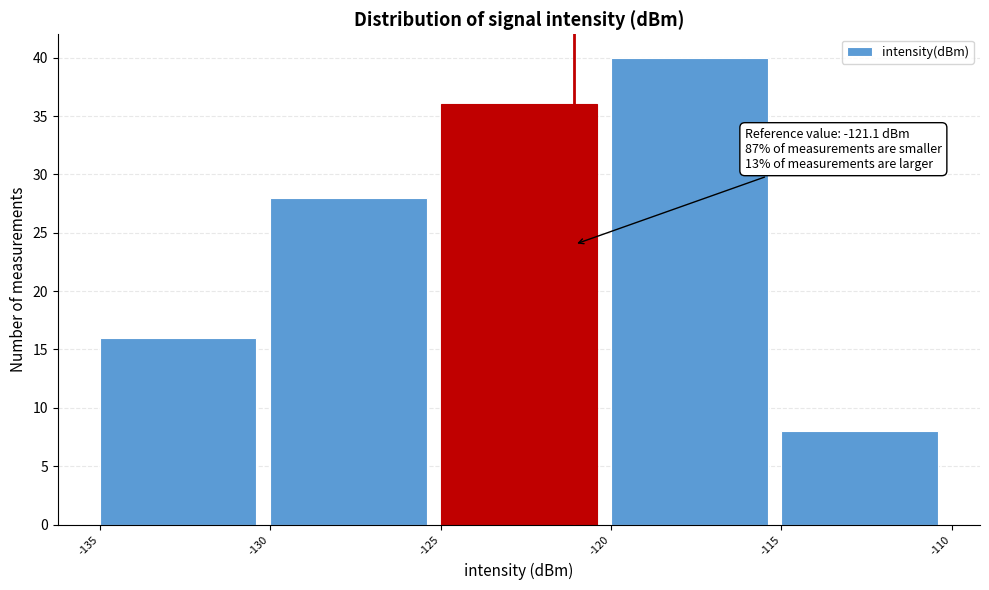

Over which range of the x-axis is the bar tallest?

-120 to -115